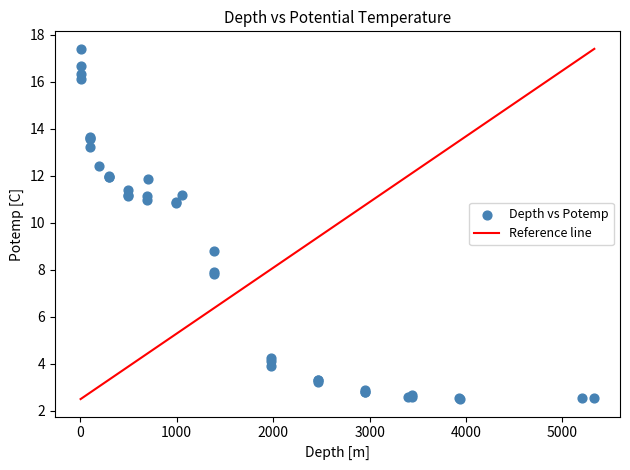

What Y value in the scatter plot is closest to 9?

8.8